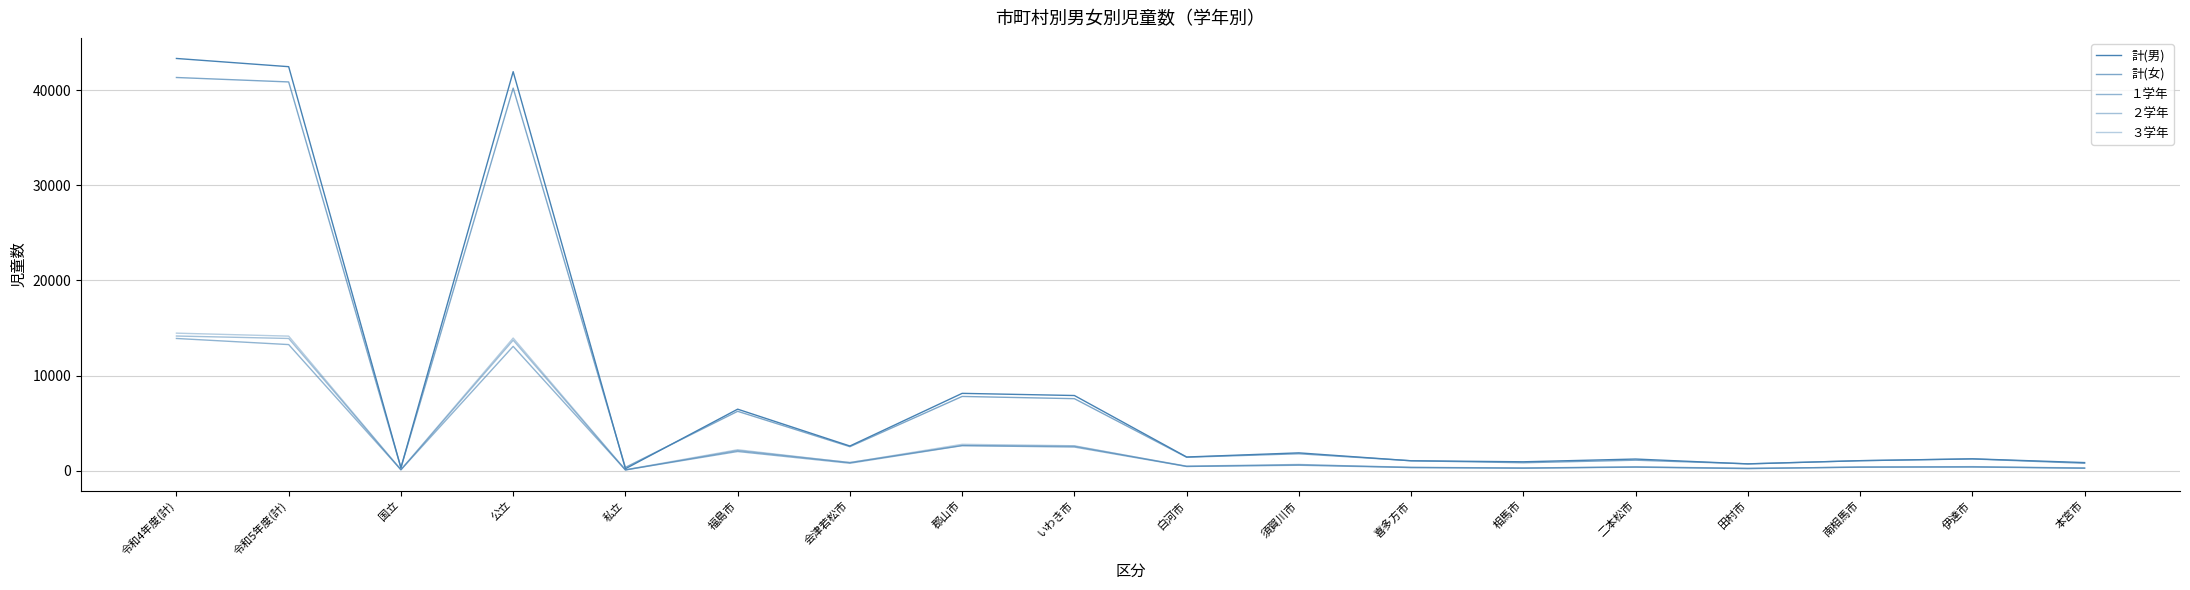

Does the chart display data point markers on the line(s)?

No